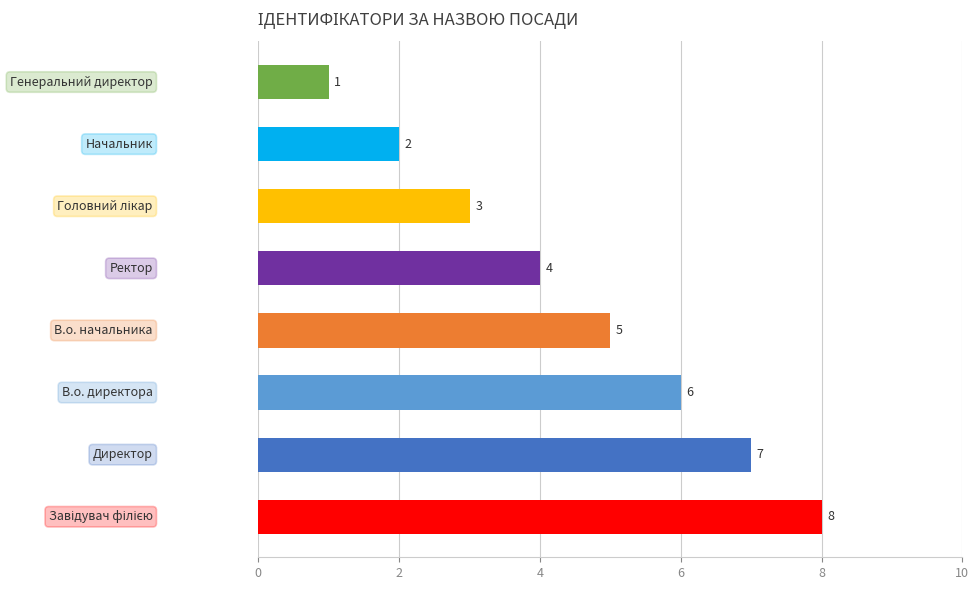

What is the difference between the second highest and second lowest values?

5